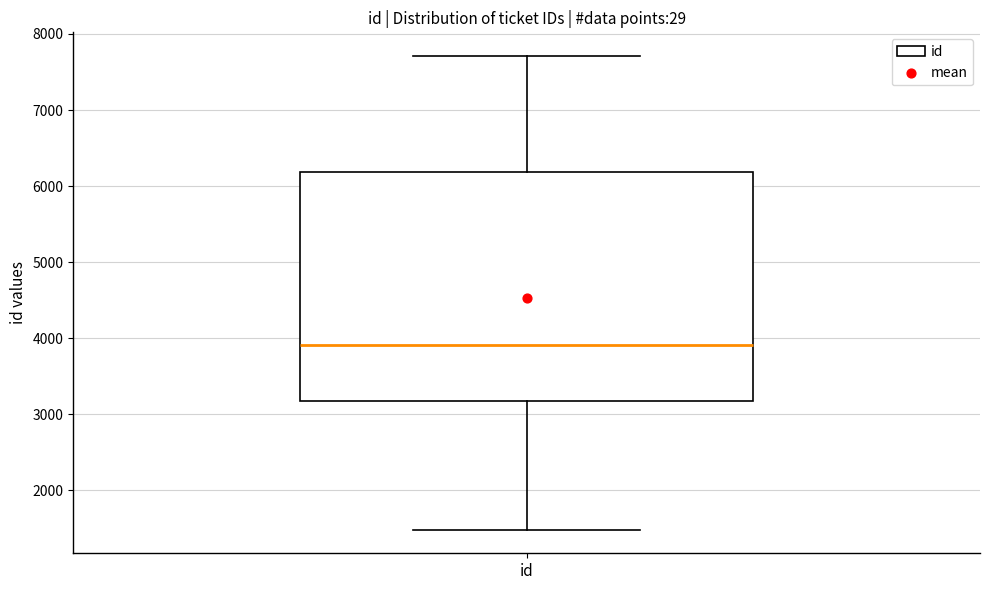

Transcribe this box plot: give where the median line is, the range the box spans, and where the two whiskers end, as read against the y-axis. The values are not printed on the chart, so give them approximately, as read against the axis.

median 3900, box 3200 to 6200, whiskers 1500 to 7700